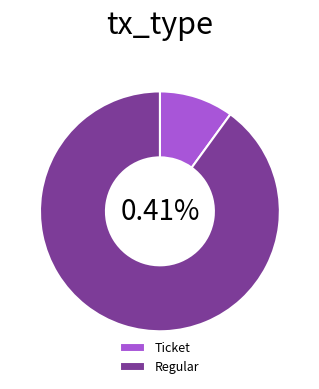

How many segments does this pie chart have?

2